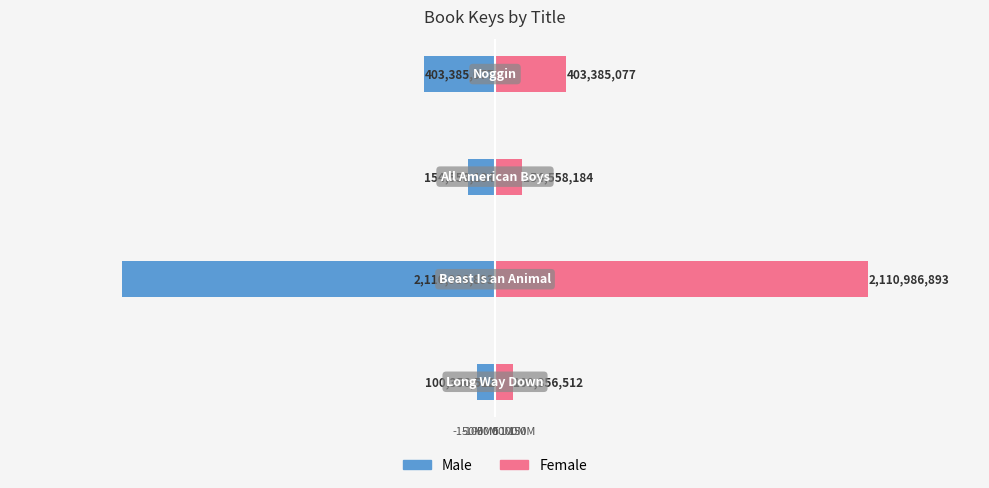

Rank the series at -50M from lowest to highest value.

Male, Female